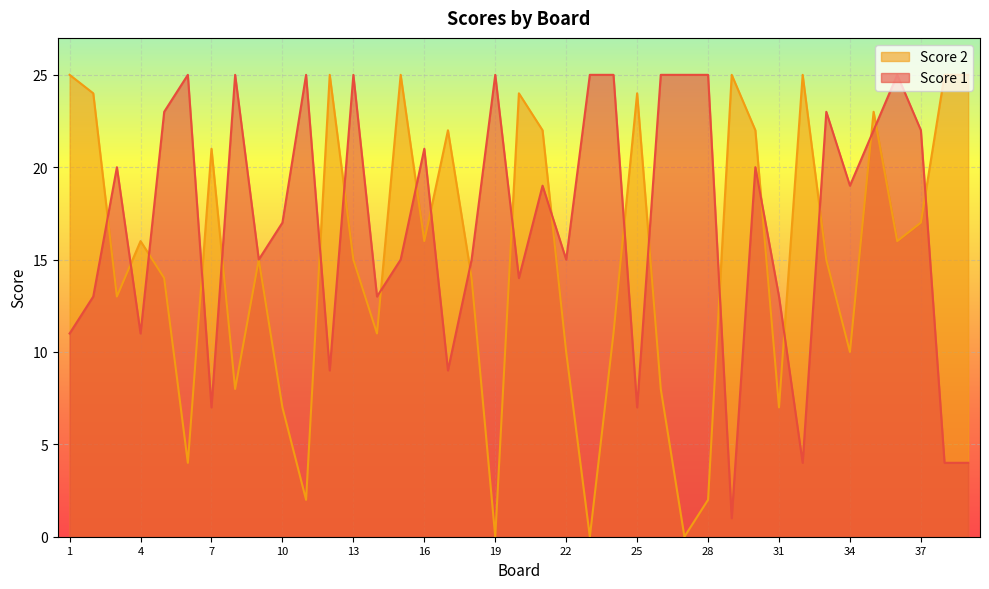

In Score 1, how many points are higher than both neighbors (excluding endpoints)?

11